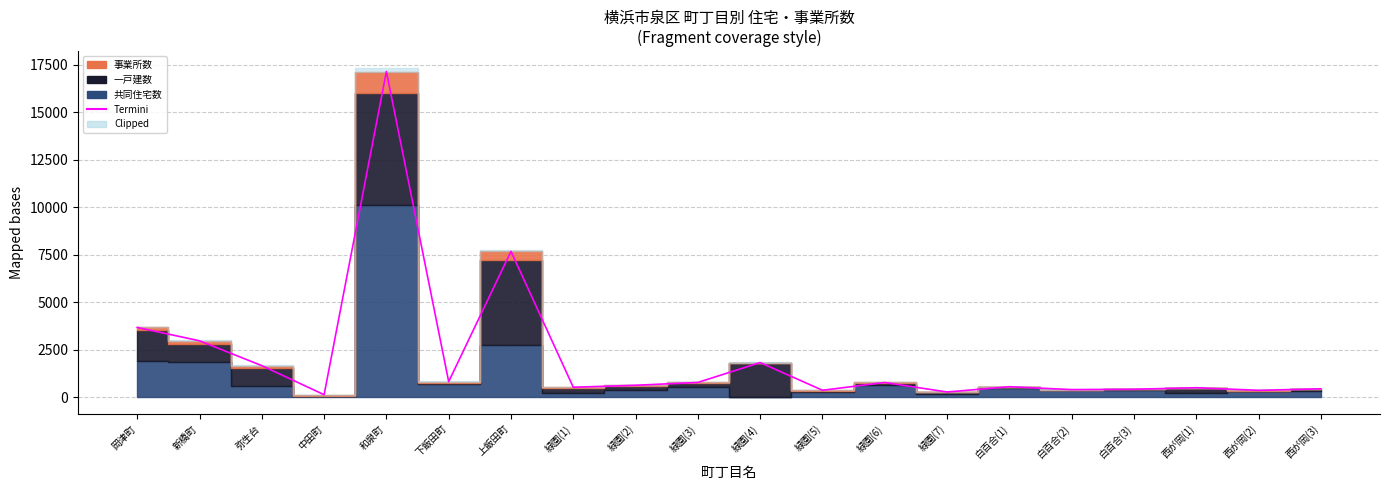

Reading left to right, what are all the values shown in this chart?

3677	2975	1668	137	17142	826	7680	531	635	784	1829	372	781	281	559	407	424	506	368	448